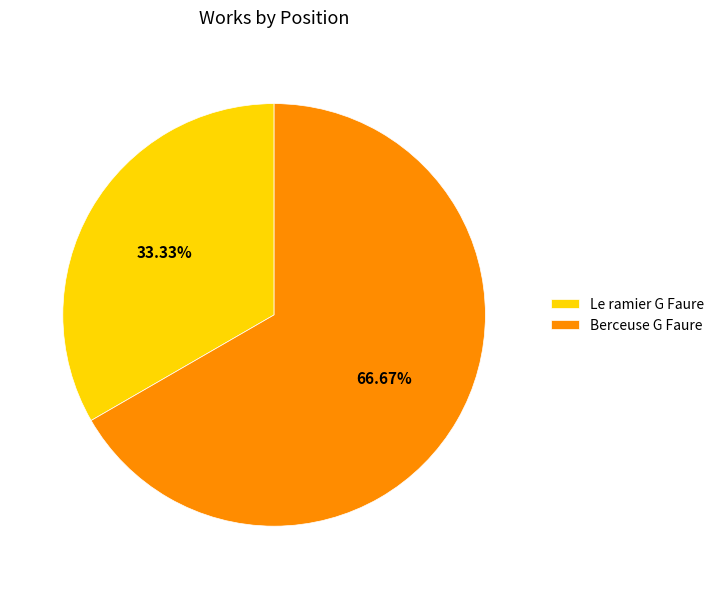

Does Le ramier G Faure account for over 50% of the chart?

No